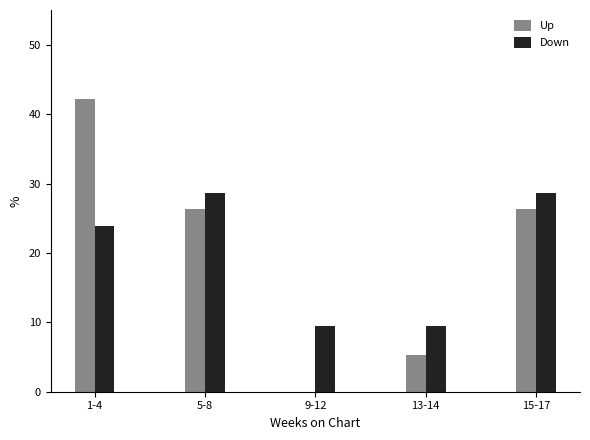

What is the greatest value displayed?

42.1